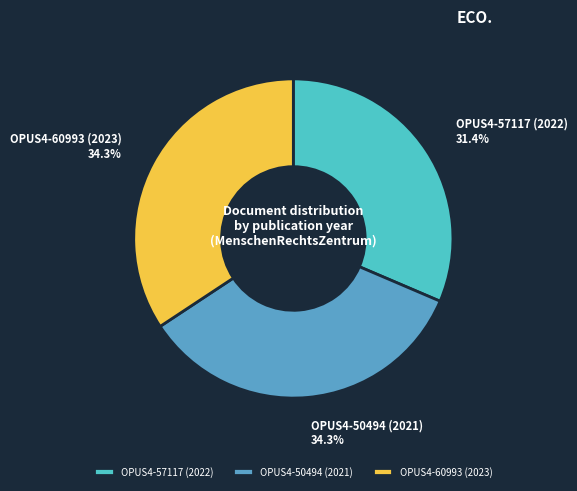

To the nearest percent, what percentage of the pie is OPUS4-57117 (2022)?

31%